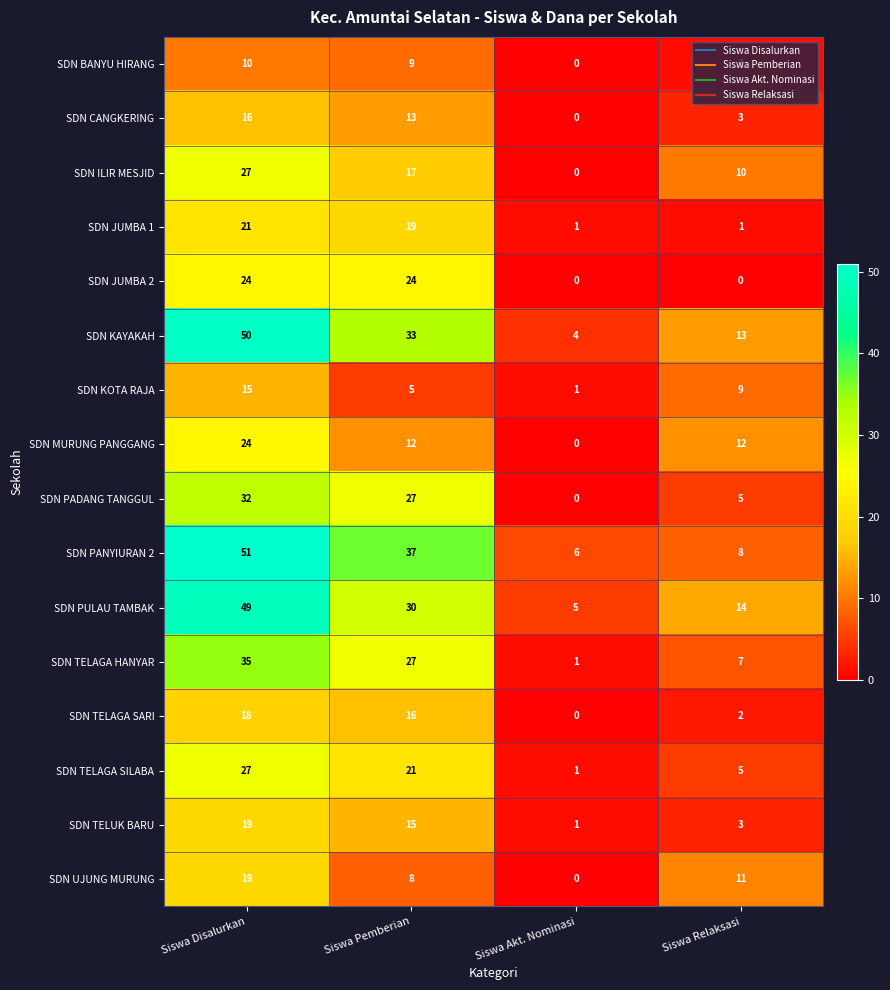

Count the number of data series in this chart.

16